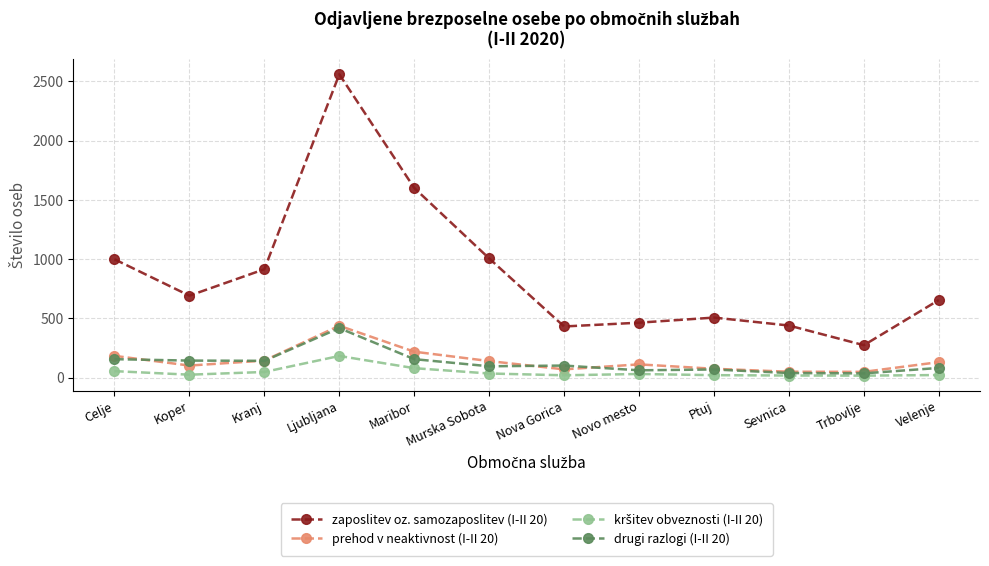

In prehod v neaktivnost (I-II 20), how many points are higher than both neighbors (excluding endpoints)?

2